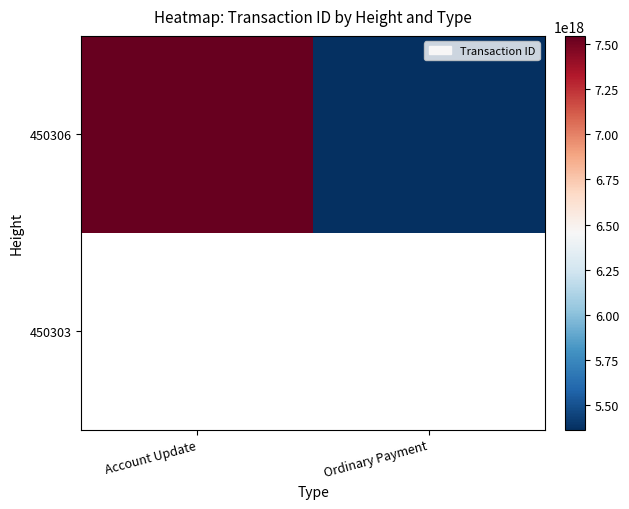

Which category has the lowest value in the 450303 series?

Account Update